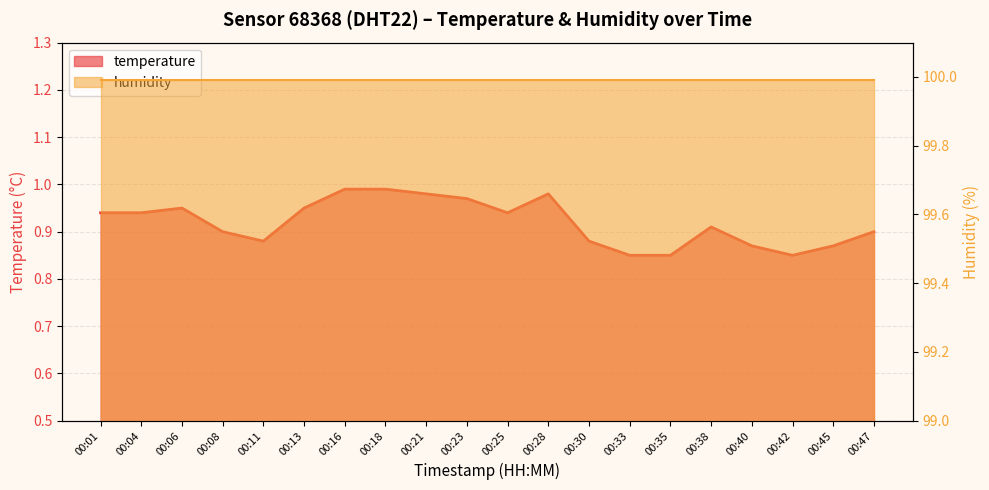

Reading left to right, list all the values displayed in this chart.

00:01=0.9	00:04=0.9	00:06=0.9	00:08=0.9	00:11=0.9	00:13=0.9	00:16=1.0	00:18=1.0	00:21=1.0	00:23=1.0	00:25=0.9	00:28=1.0	00:30=0.9	00:33=0.8	00:35=0.8	00:38=0.9	00:40=0.9	00:42=0.8	00:45=0.9	00:47=0.9